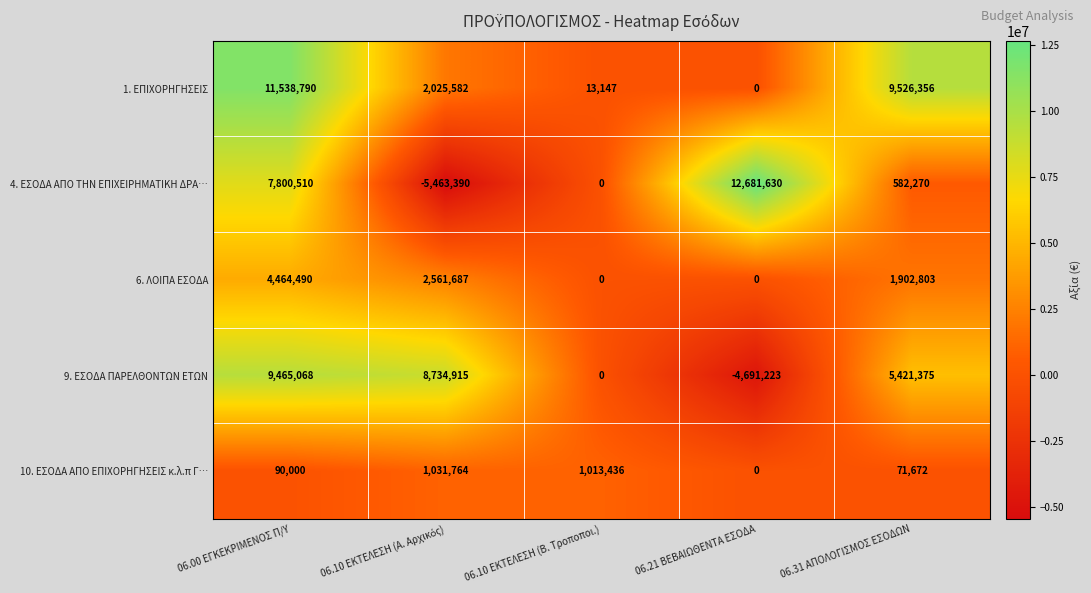

Rank the series by their maximum value, from highest to lowest.

4. ΕΣΟΔΑ ΑΠΟ ΤΗΝ ΕΠΙΧΕΙΡΗΜΑΤΙΚΗ ΔΡΑ…, 1. ΕΠΙΧΟΡΗΓΗΣΕΙΣ, 9. ΕΣΟΔΑ ΠΑΡΕΛΘΟΝΤΩΝ ΕΤΩΝ, 6. ΛΟΙΠΑ ΕΣΟΔΑ, 10. ΕΣΟΔΑ ΑΠΟ ΕΠΙΧΟΡΗΓΗΣΕΙΣ κ.λ.π Γ…